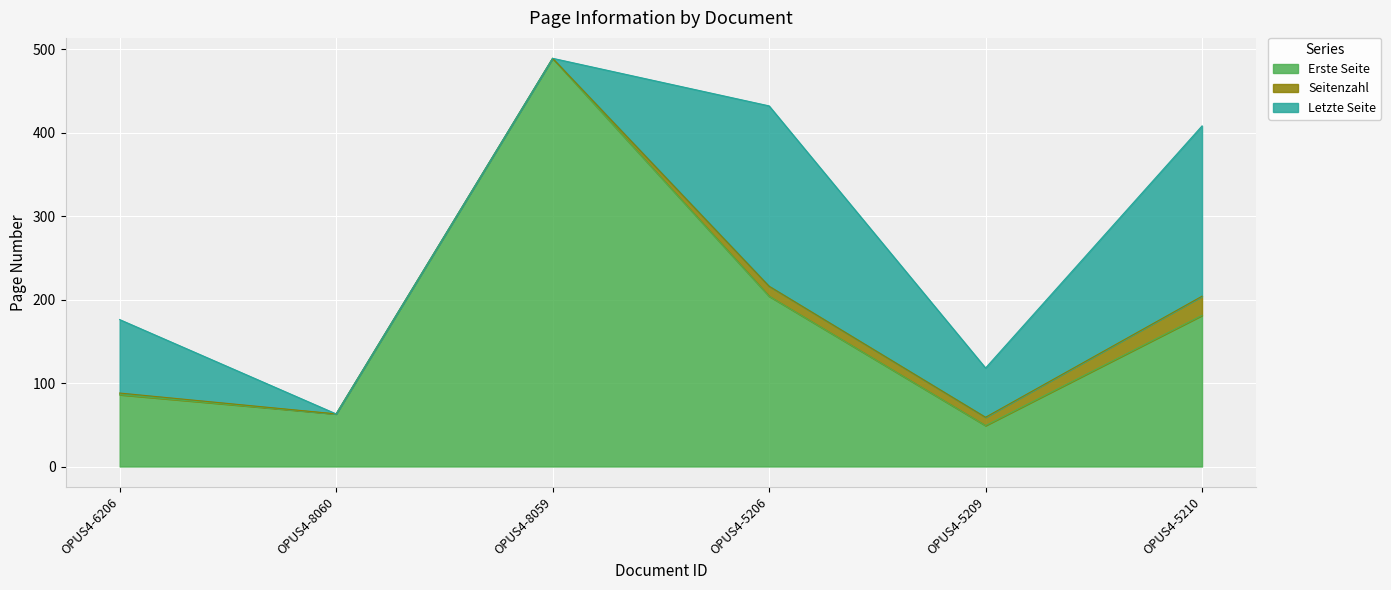

What is the sum of all Letzte Seite values?

567